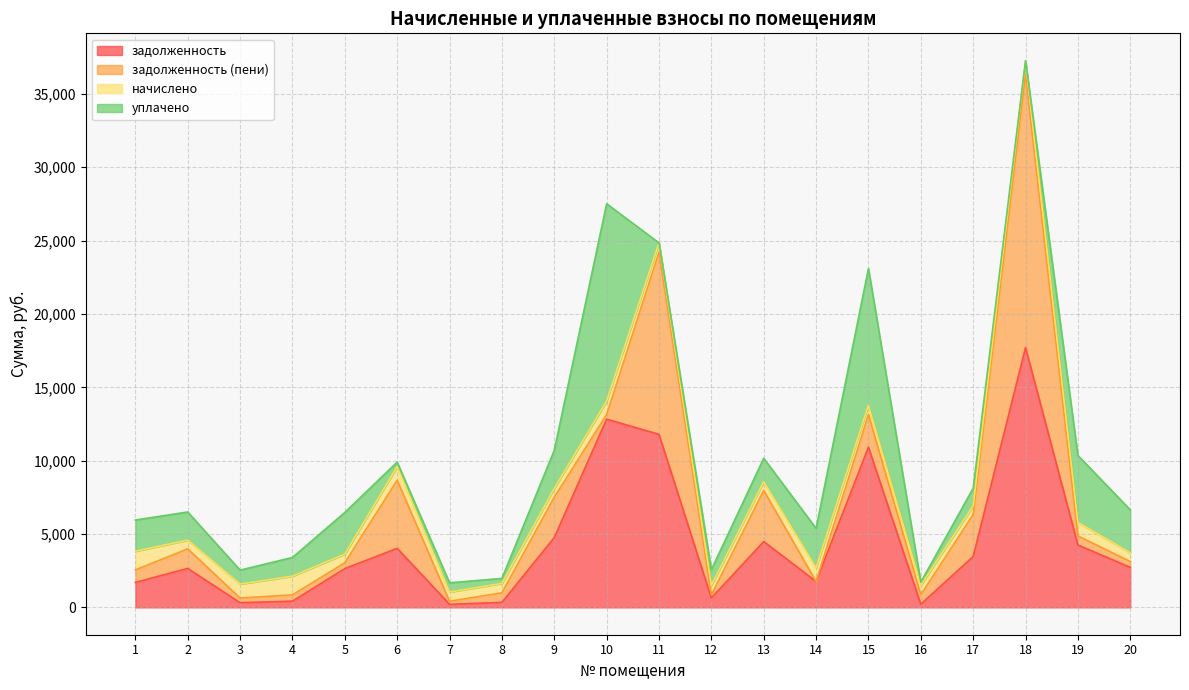

Reading right to left, transcribe all the data shown in this chart.

задолженность: 2729.8	4250.7	17703.8	3464.4	215.0	10919.1	1764.8	4486.6	637.1	11793.1	12827.8	4757.4	341.3	209.0	4024.6	2640.6	425.0	317.2	2655.4	1701.0
задолженность (пени): 396.9	618.0	18630.9	2859.8	646.4	2230.2	0.0	3486.9	215.5	12422.5	309.0	2754.8	646.4	209.3	4641.6	396.9	425.7	317.8	1333.8	850.5
начислено: 595.4	927.1	927.1	595.4	646.4	629.4	927.1	595.4	646.4	629.4	927.1	595.4	646.4	629.4	927.1	595.4	1275.8	952.6	595.4	1275.8
уплачено: 2928.2	4559.8	0.0	1200.0	215.0	9318.2	2691.9	1595.0	1068.0	0.0	13445.9	2598.0	341.3	629.0	310.0	2839.0	1275.0	952.0	1917.0	2126.2